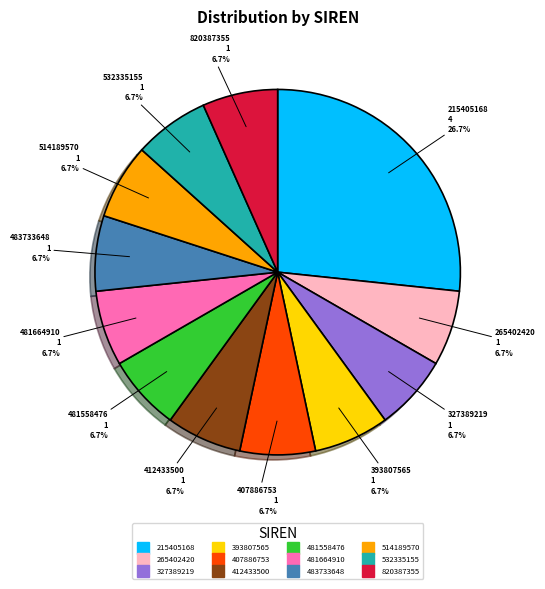

Is there any slice that represents more than half of the pie?

No